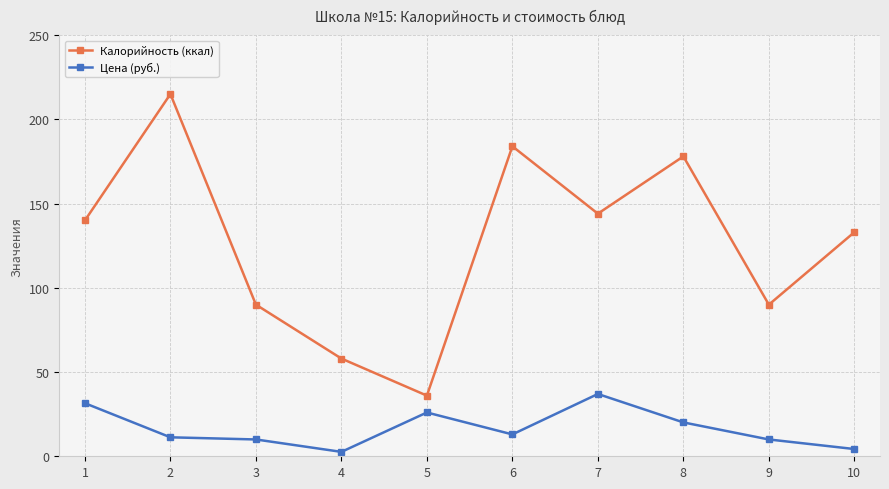

The value of Калорийность (ккал) at 1 is 91.4. True or false?

False